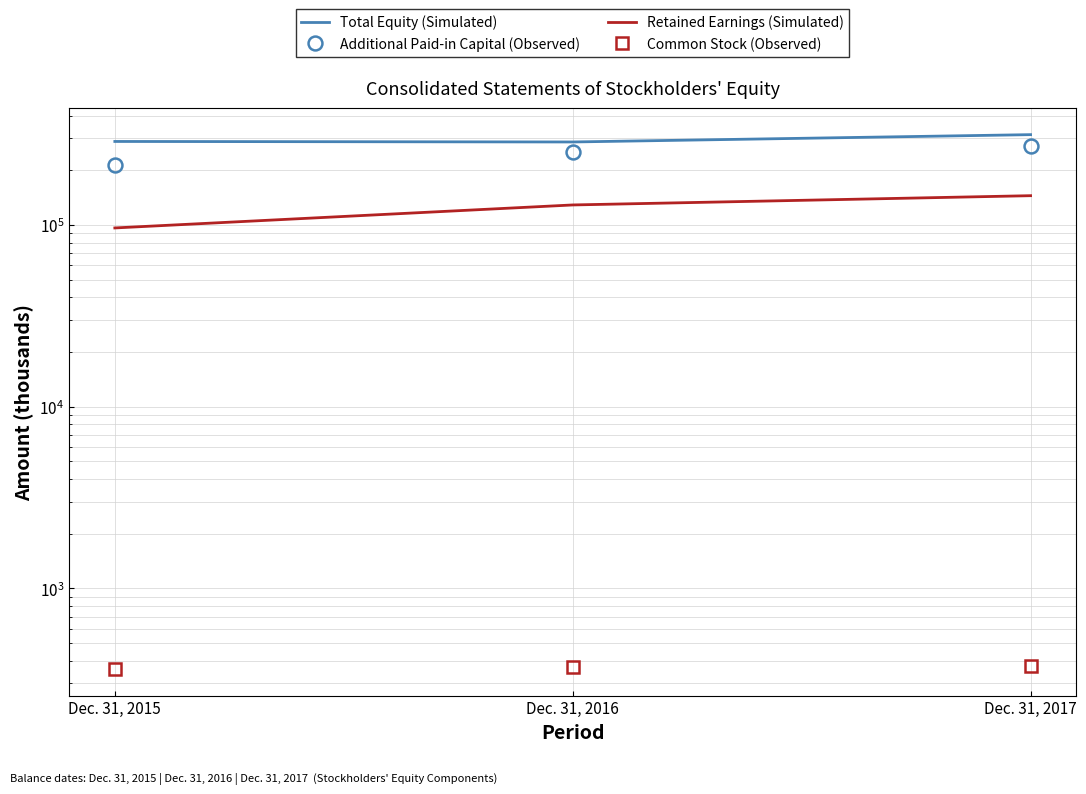

What is the value of the Additional Paid-in Capital (Observed) point at the 2nd from the left?

251890